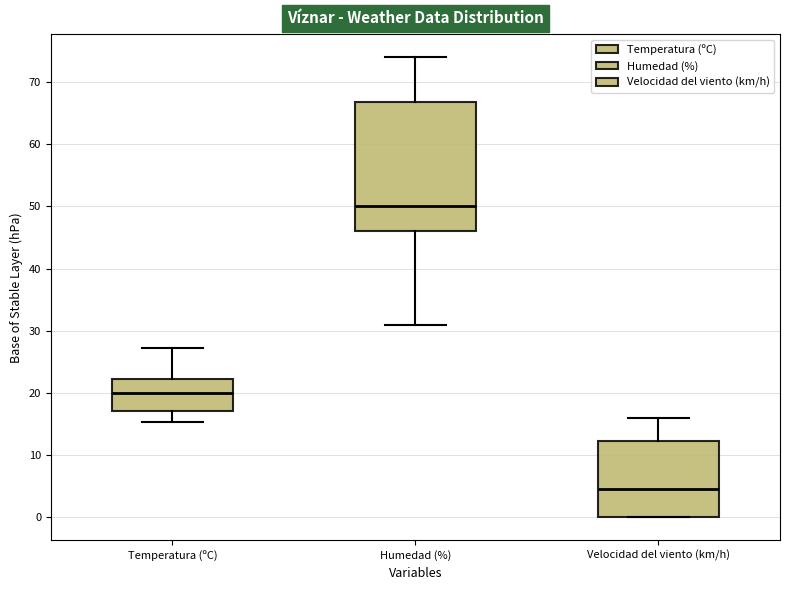

Reading left to right, transcribe this box plot: for each box, give where its median line is, the range the box spans, and where its two whiskers end, as read against the y-axis. The values are not printed on the chart, so give them approximately, as read against the axis.

Temperatura (ºC): median 20, box 17 to 22, whiskers 15 to 27
Humedad (%): median 50, box 46 to 67, whiskers 31 to 74
Velocidad del viento (km/h): median 5, box 0 to 12, whiskers 0 to 16